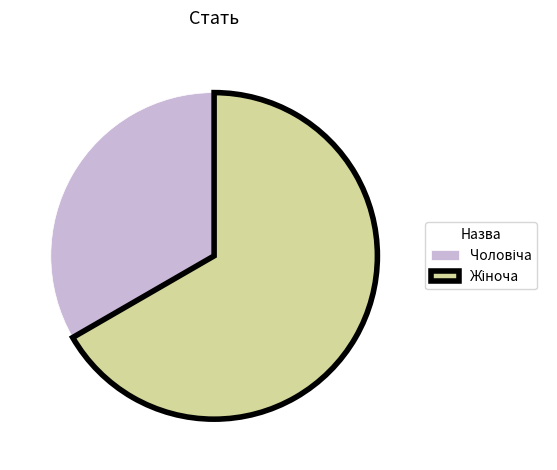

How many segments does this pie chart have?

2